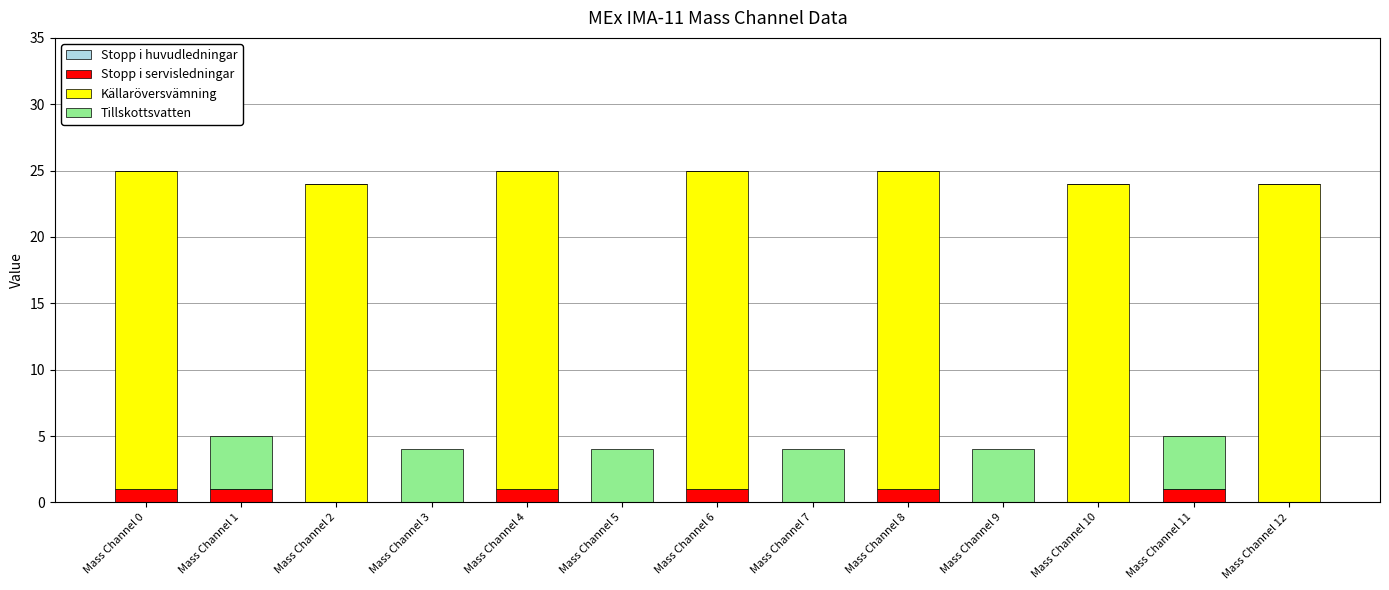

The Stopp i servisledningar series shows 0 at Mass Channel 10. True or false?

True